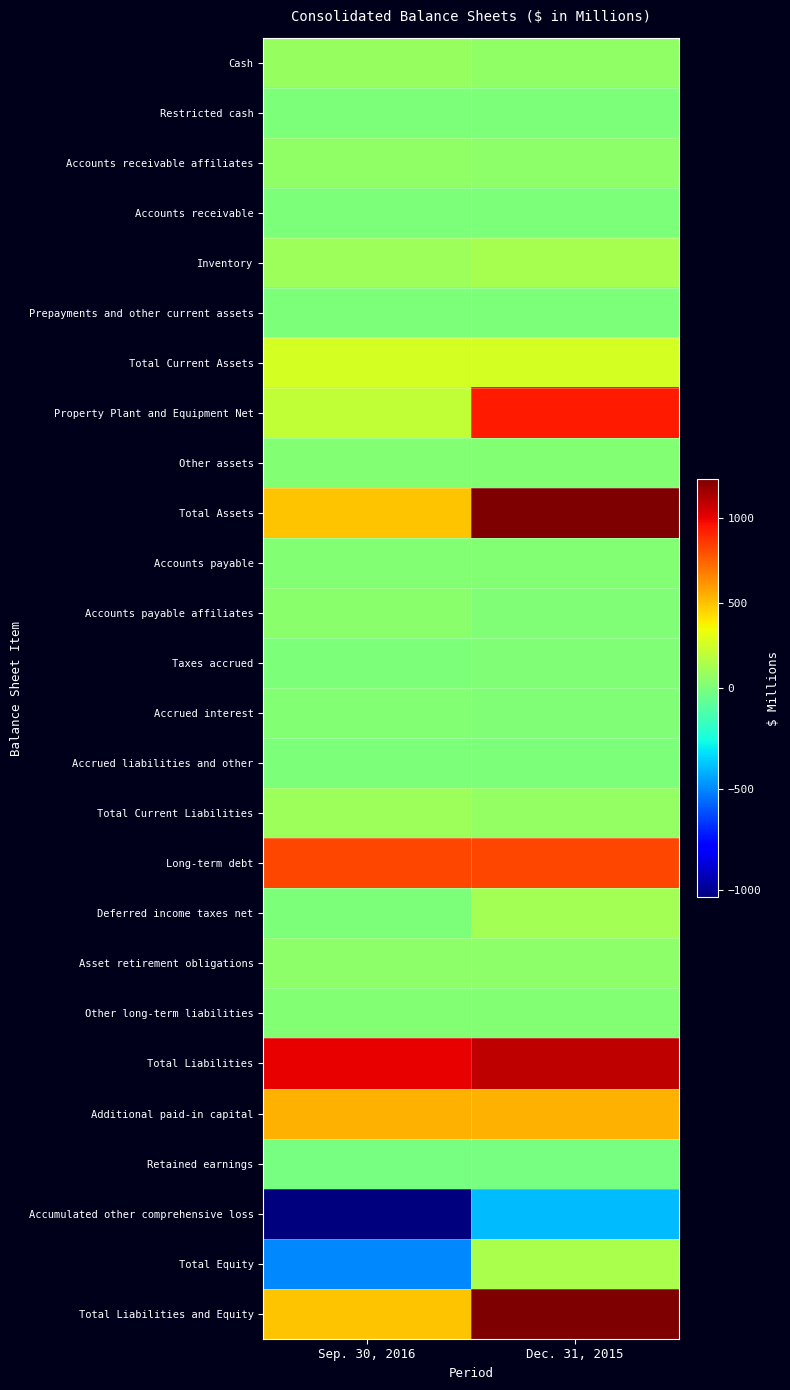

How many distinct data groups are displayed?

26